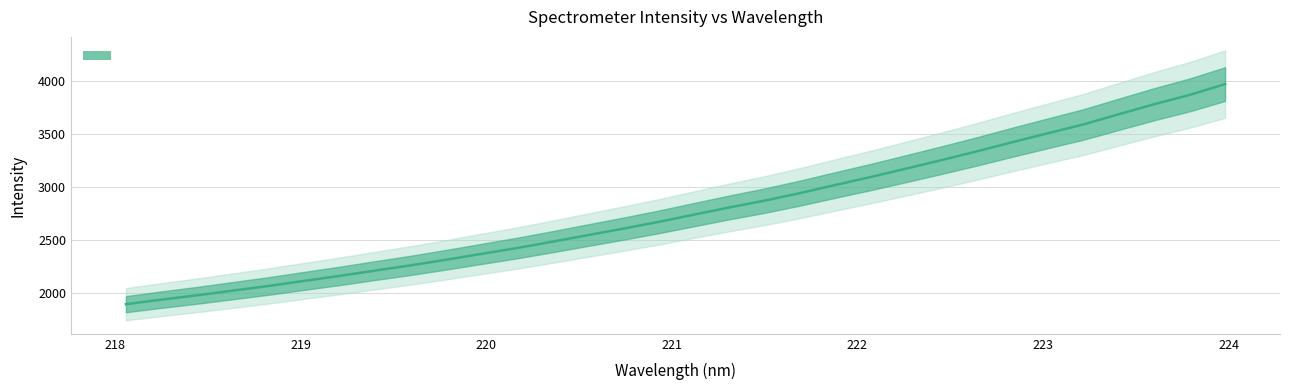

What is the greatest value displayed?

3968.9